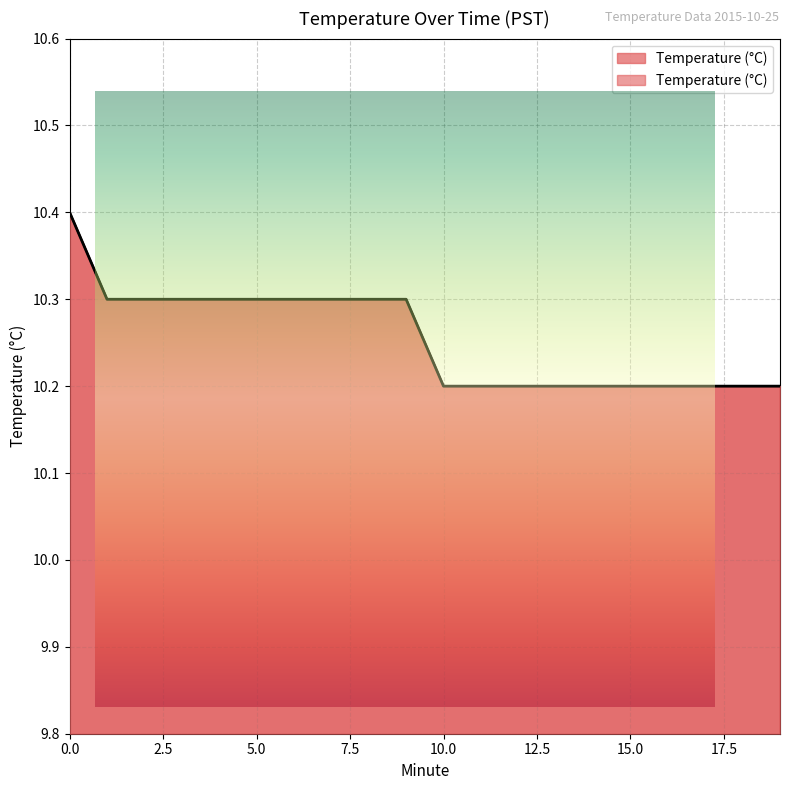

How many lines are shown in the chart?

1